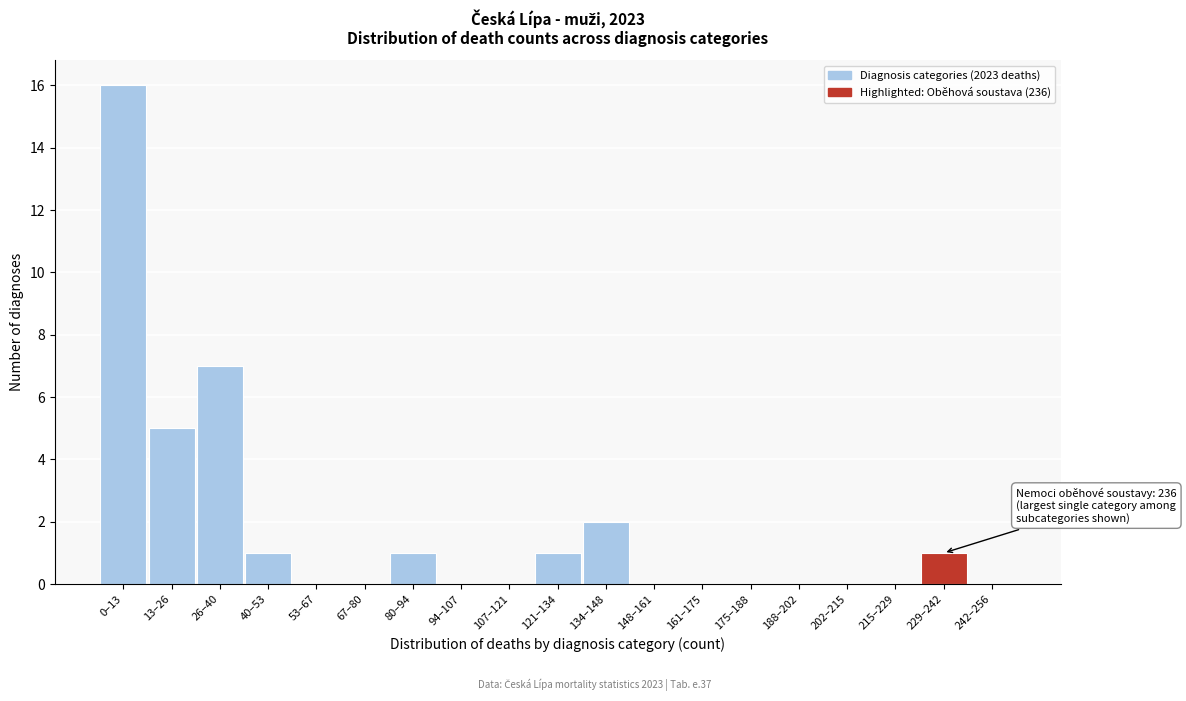

Reading left to right, extract all data points from this chart.

0–13=16	13–26=5	26–40=7	40–53=1	53–67=0	67–80=0	80–94=1	94–107=0	107–121=0	121–134=1	134–148=2	148–161=0	161–175=0	175–188=0	188–202=0	202–215=0	215–229=0	229–242=1	242–256=0